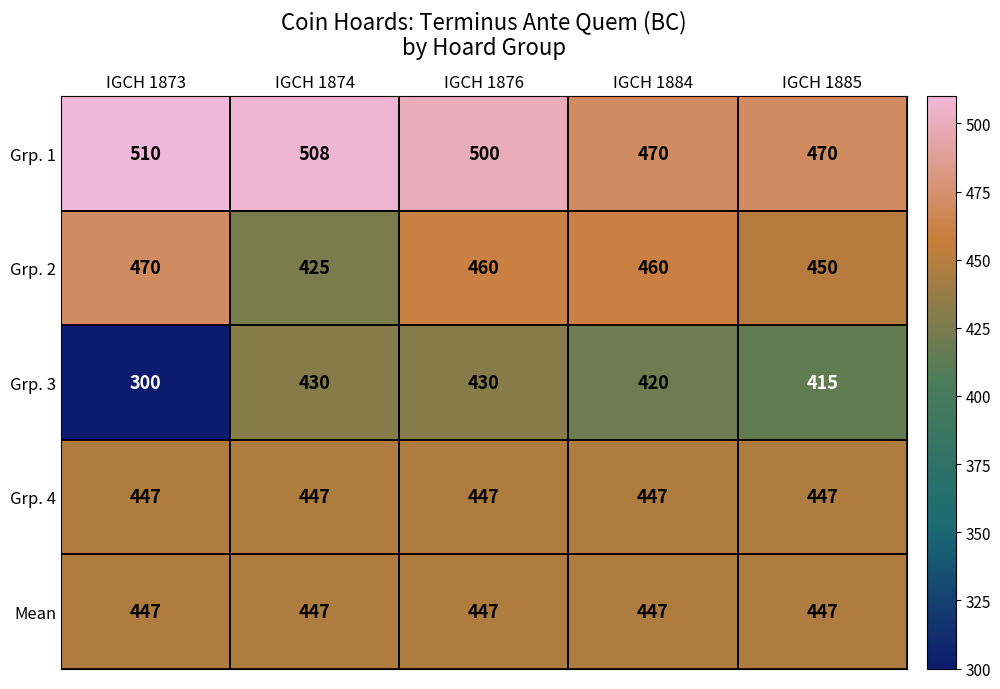

Which series has the largest range (max minus min)?

Grp. 3